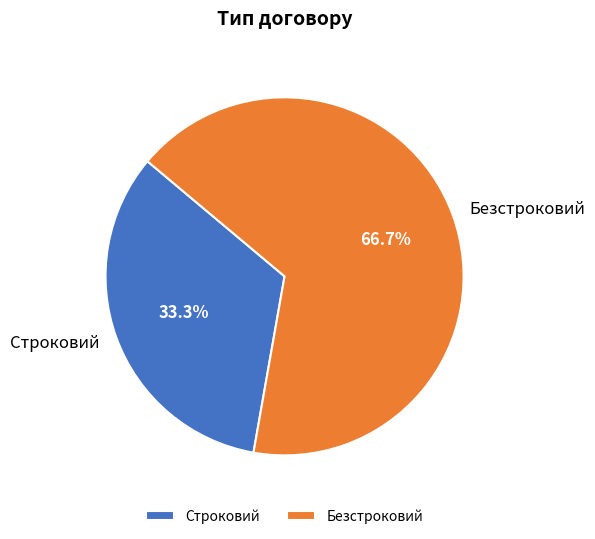

To the nearest percent, what percentage of the pie is Безстроковий?

67%